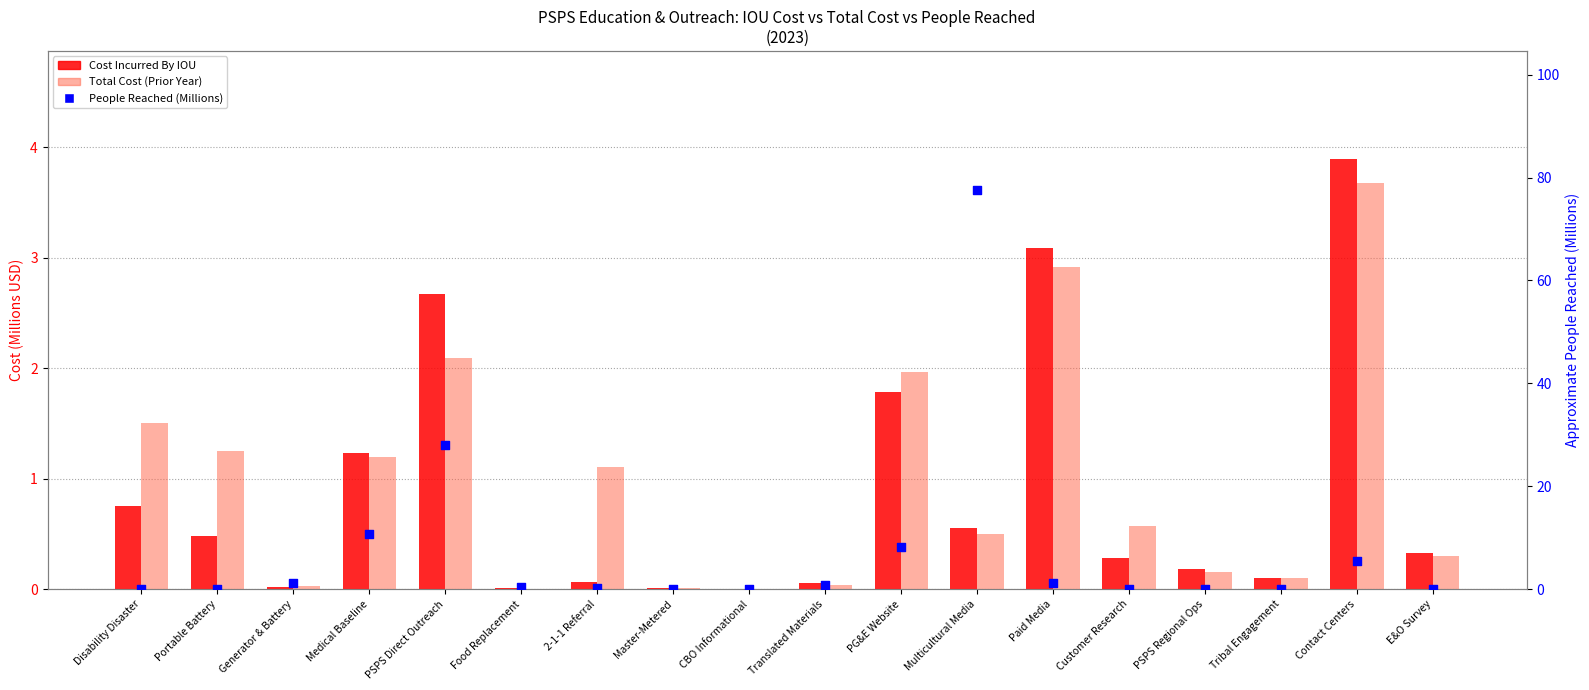

Which series contains the lowest Y value?

Cost Incurred By IOU